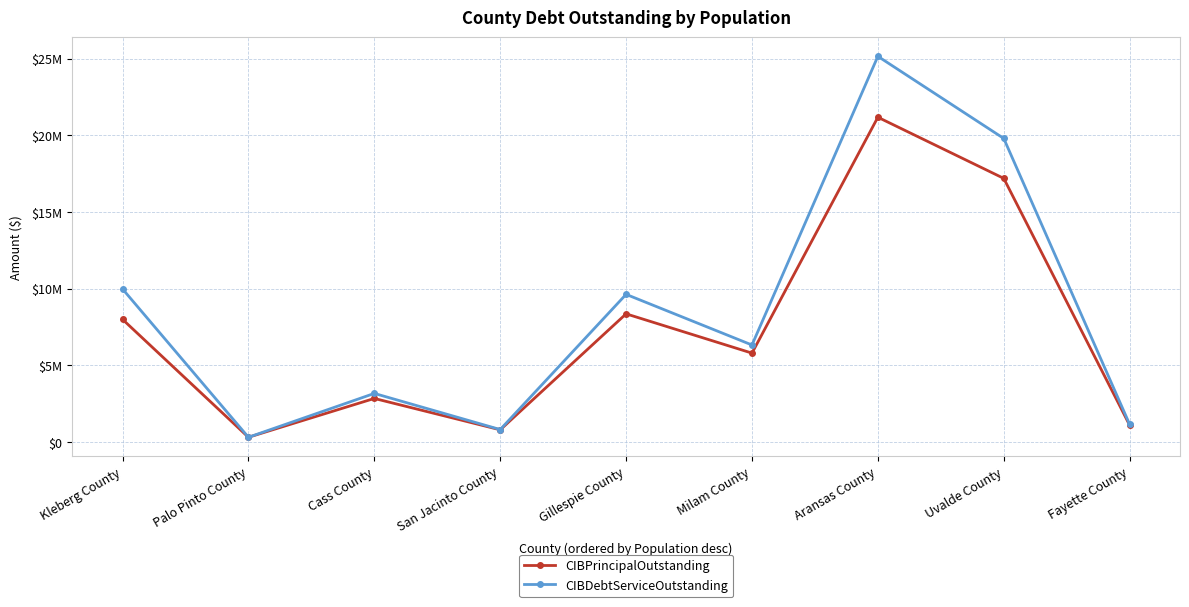

Is this an area chart (filled region under the line)?

No